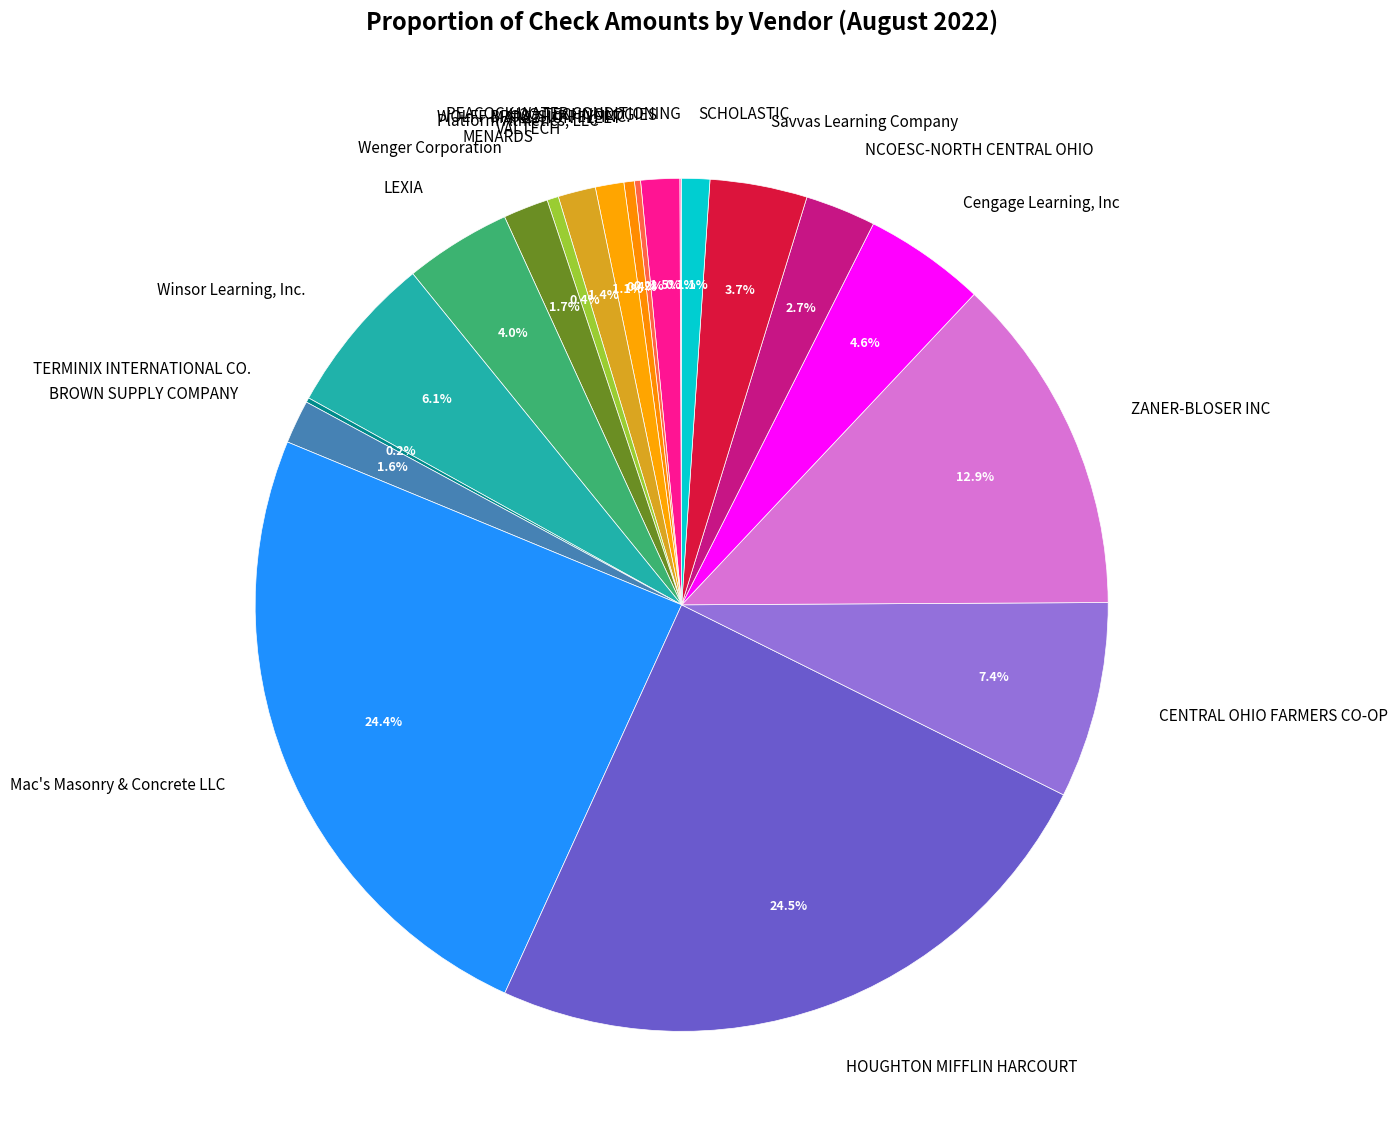

What percentage is the SCHOLASTIC slice, to the nearest percent?

1%